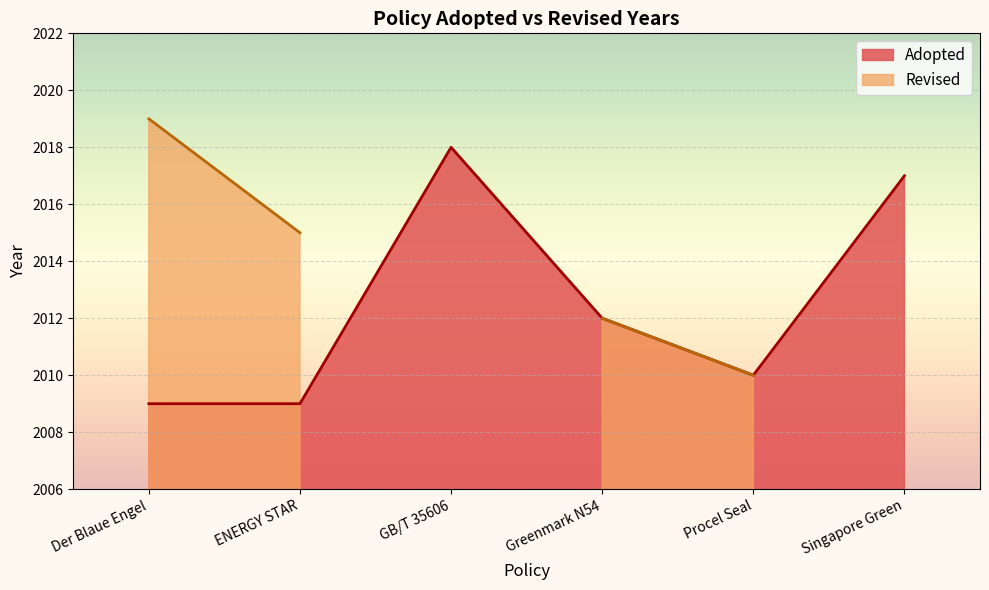

At which category does the chart reach its minimum across all series?

Der Blaue Engel